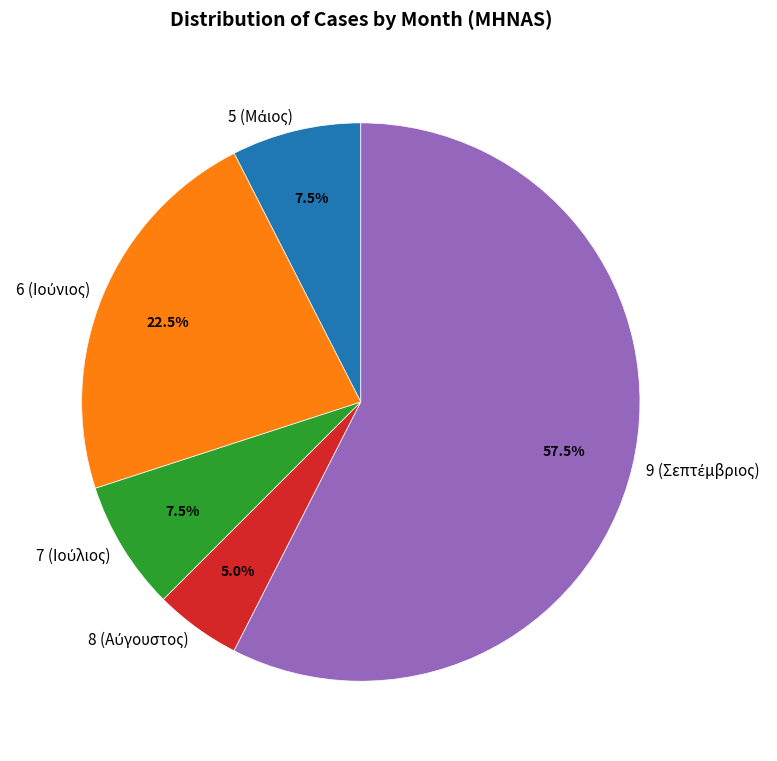

Is there a majority slice in this chart?

Yes